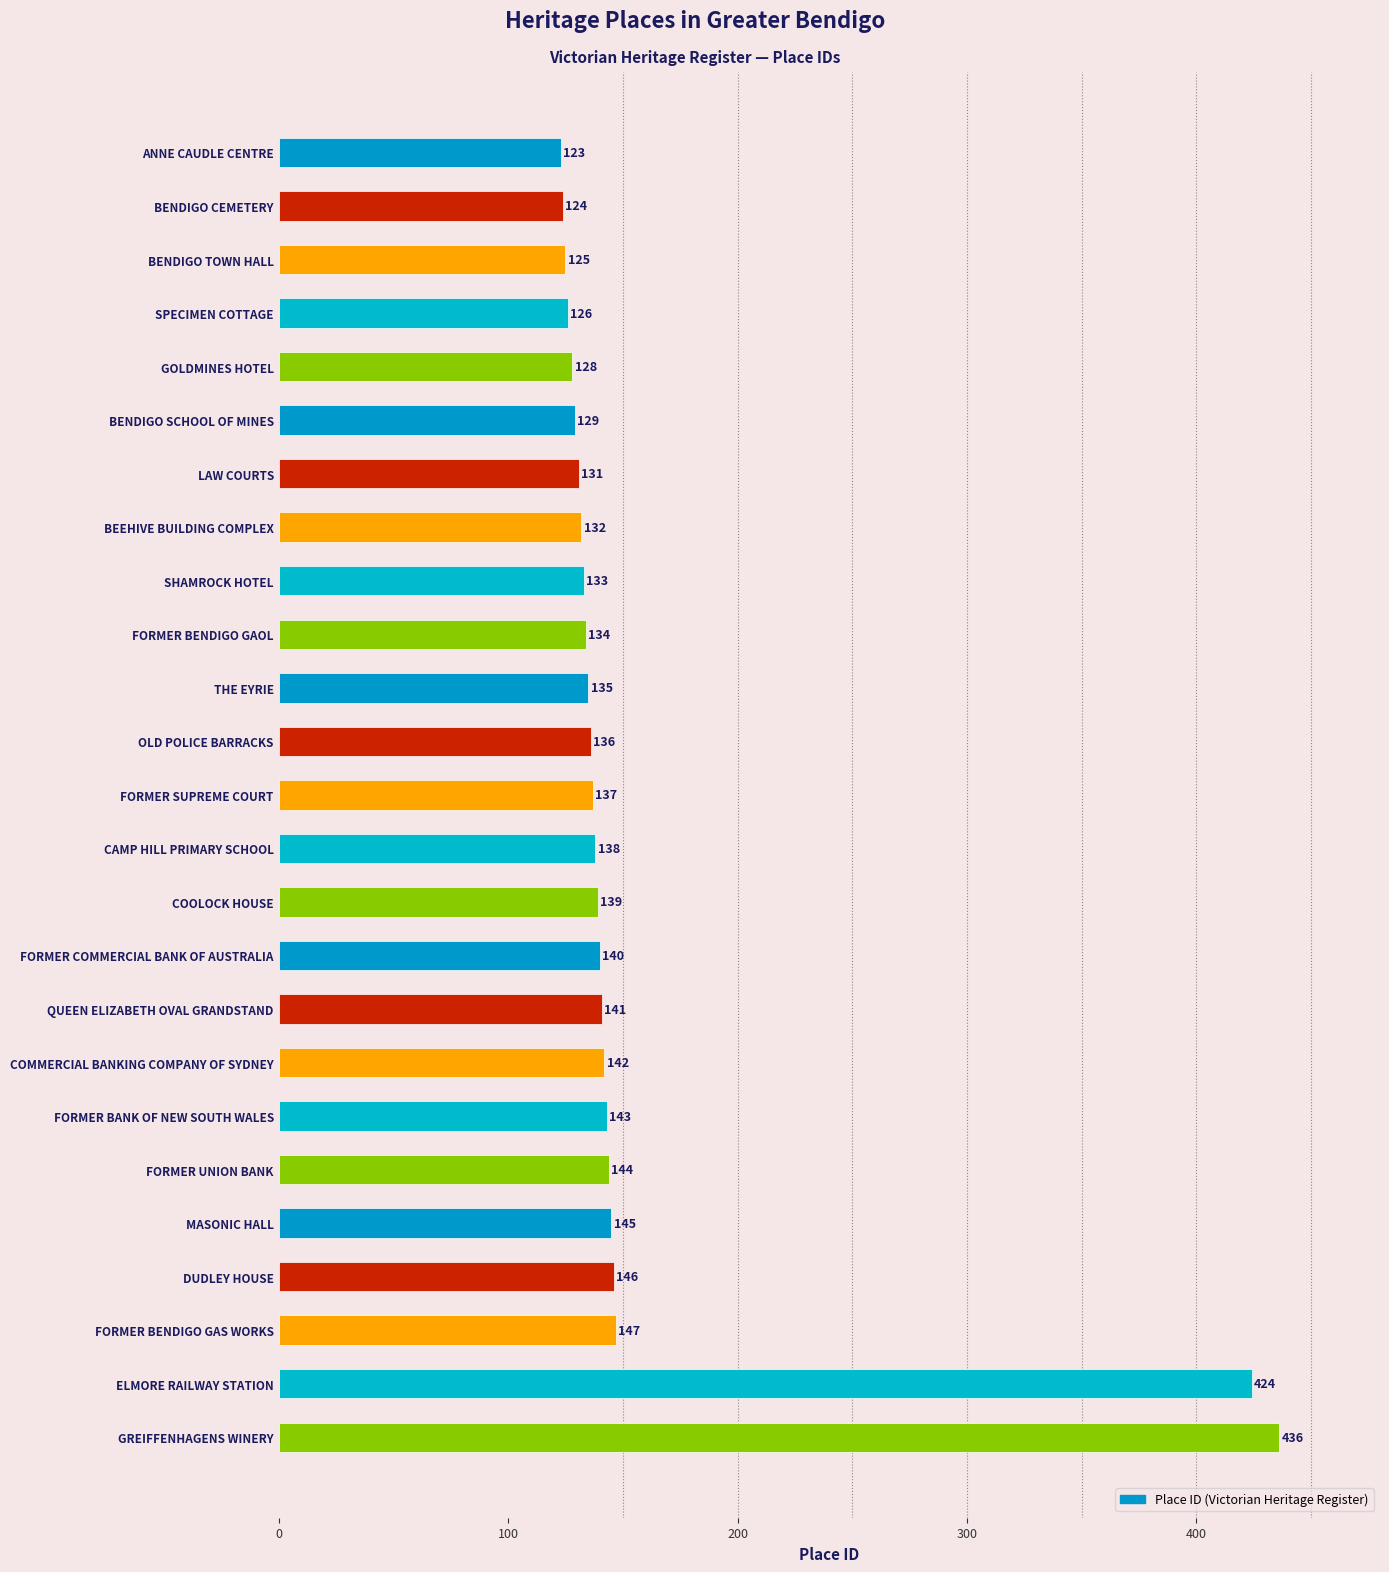

Rank the categories by value from highest to lowest.

GREIFFENHAGENS WINERY, ELMORE RAILWAY STATION, FORMER BENDIGO GAS WORKS, DUDLEY HOUSE, MASONIC HALL, FORMER UNION BANK, FORMER BANK OF NEW SOUTH WALES, COMMERCIAL BANKING COMPANY OF SYDNEY, QUEEN ELIZABETH OVAL GRANDSTAND, FORMER COMMERCIAL BANK OF AUSTRALIA, COOLOCK HOUSE, CAMP HILL PRIMARY SCHOOL, FORMER SUPREME COURT, OLD POLICE BARRACKS, THE EYRIE, FORMER BENDIGO GAOL, SHAMROCK HOTEL, BEEHIVE BUILDING COMPLEX, LAW COURTS, BENDIGO SCHOOL OF MINES, GOLDMINES HOTEL, SPECIMEN COTTAGE, BENDIGO TOWN HALL, BENDIGO CEMETERY, ANNE CAUDLE CENTRE